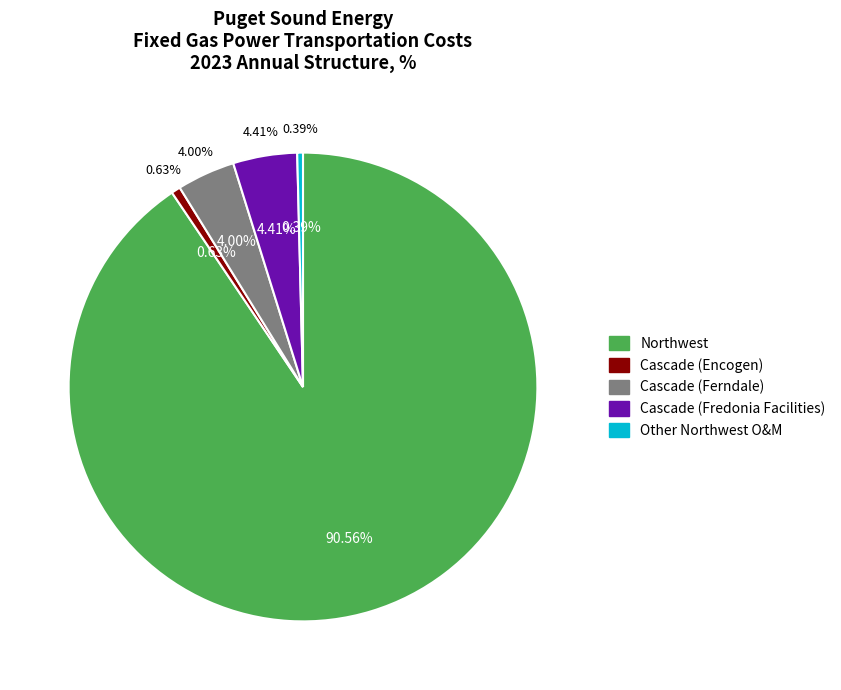

How many segments does this pie chart have?

5